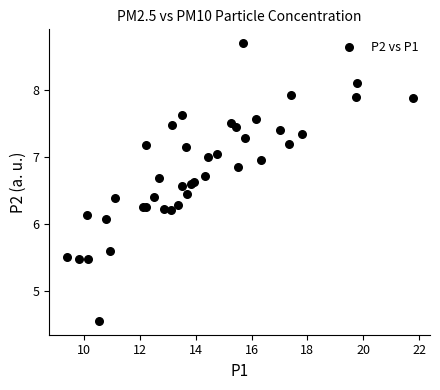

What Y value in the scatter plot is closest to 6?

6.1